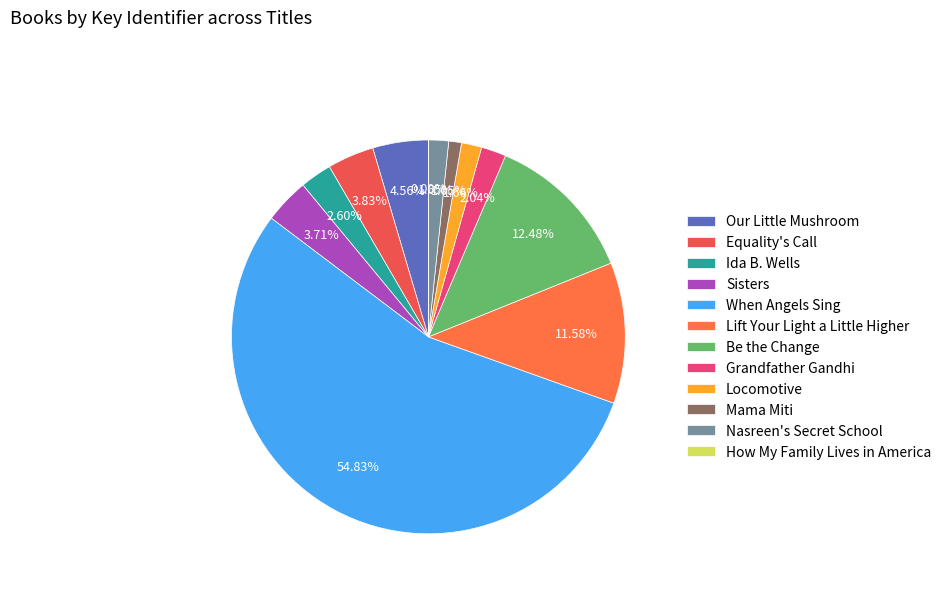

To the nearest percent, what is the difference between the Ida B. Wells and Sisters slice percentages?

1%